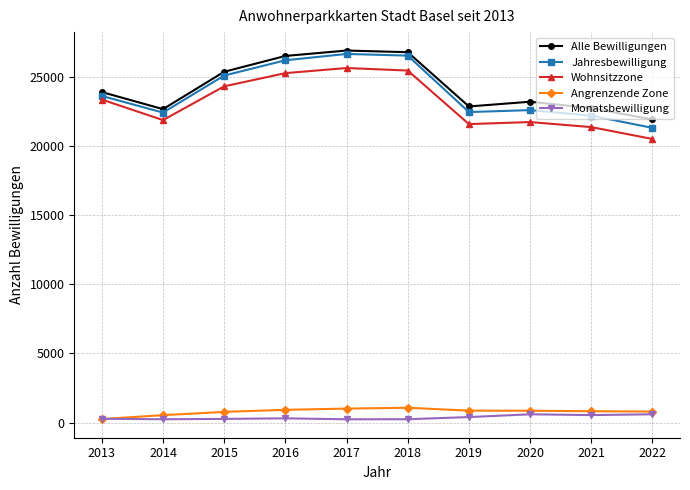

Is the value of Angrenzende Zone at 2019 greater than the value of Alle Bewilligungen at 2014?

No